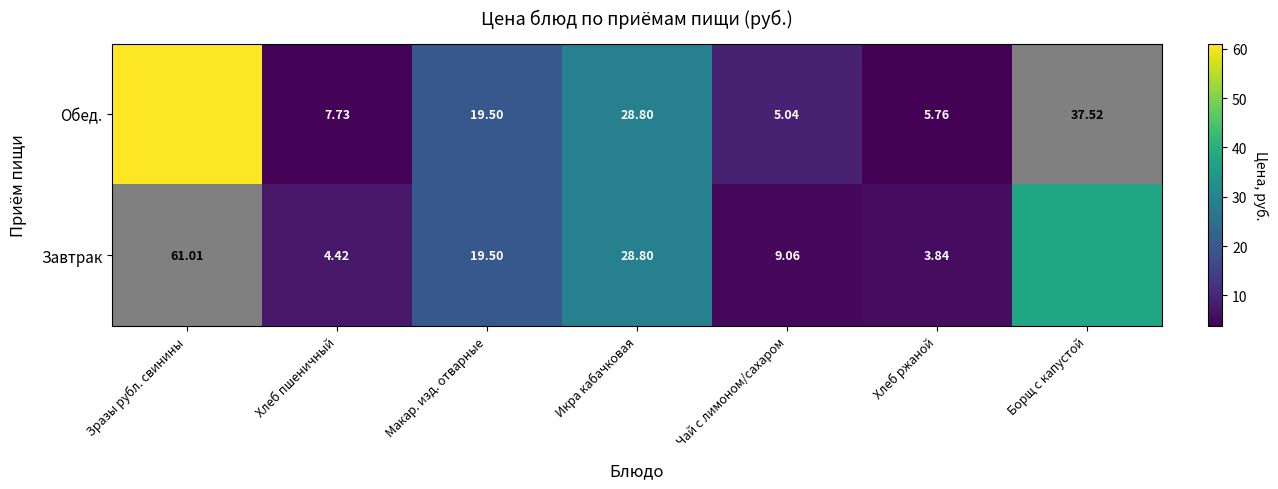

At which label does Обед. reach its peak?

Зразы рубл. свинины